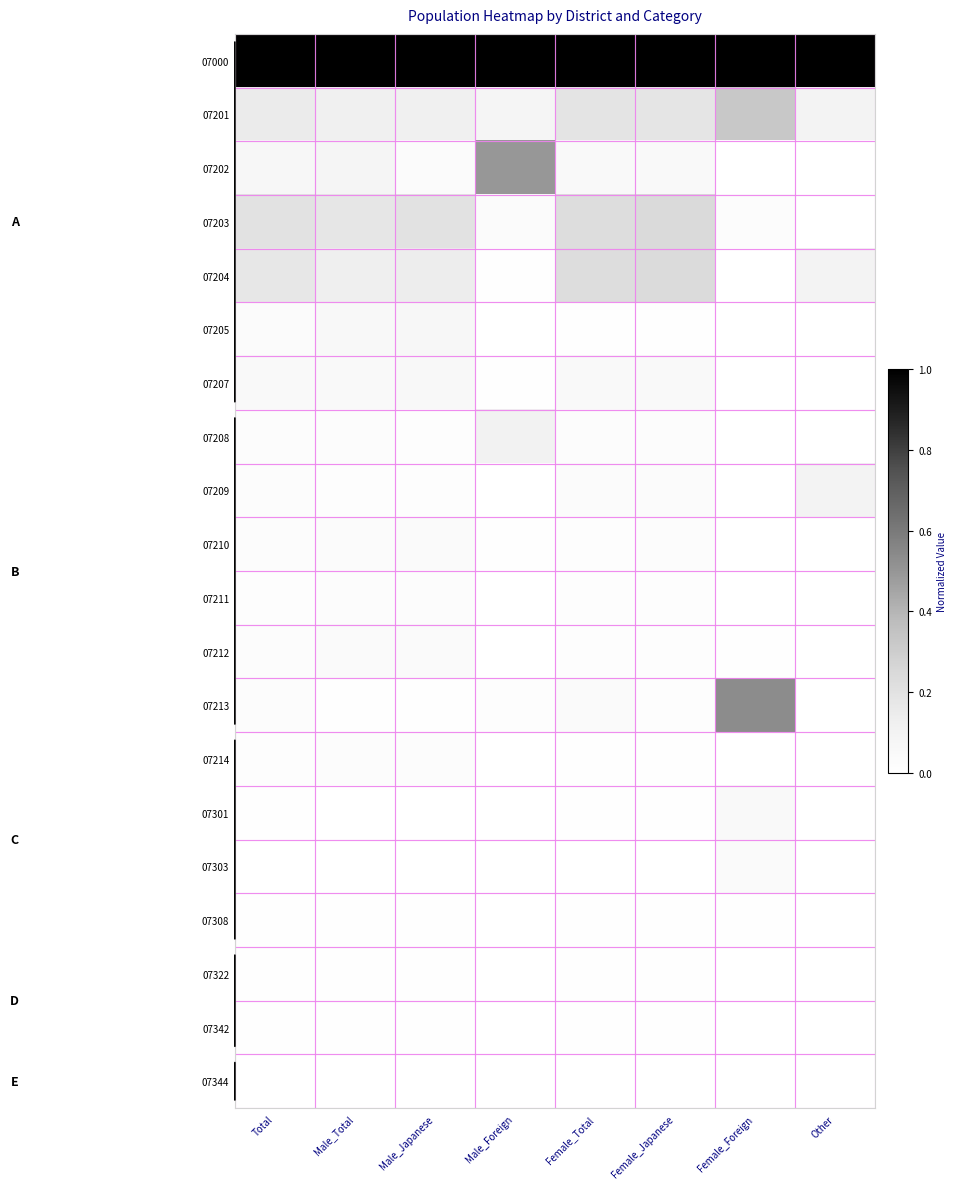

Between Male_Japanese and Other, which is larger?

Male_Japanese